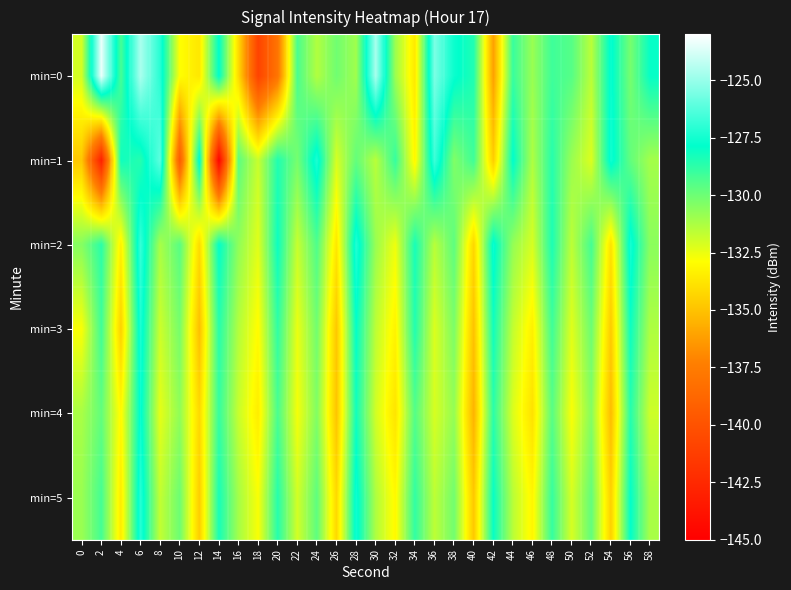

What is the total value across all series at 58?

-784.1